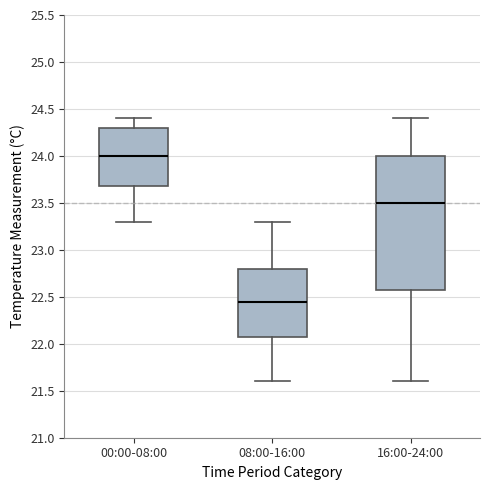

Reading left to right, transcribe this box plot: for each box, give where its median line is, the range the box spans, and where its two whiskers end, as read against the y-axis. The values are not printed on the chart, so give them approximately, as read against the axis.

00:00-08:00: median 24.00, box 23.70 to 24.30, whiskers 23.30 to 24.40
08:00-16:00: median 22.45, box 22.10 to 22.80, whiskers 21.60 to 23.30
16:00-24:00: median 23.50, box 22.60 to 24.00, whiskers 21.60 to 24.40